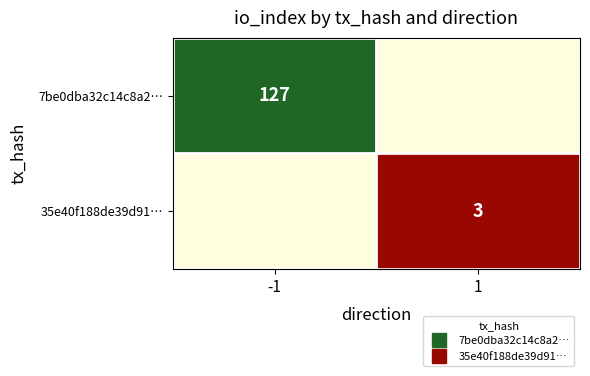

What value does the 35e40f188de39d91… series have at 1?

3.0